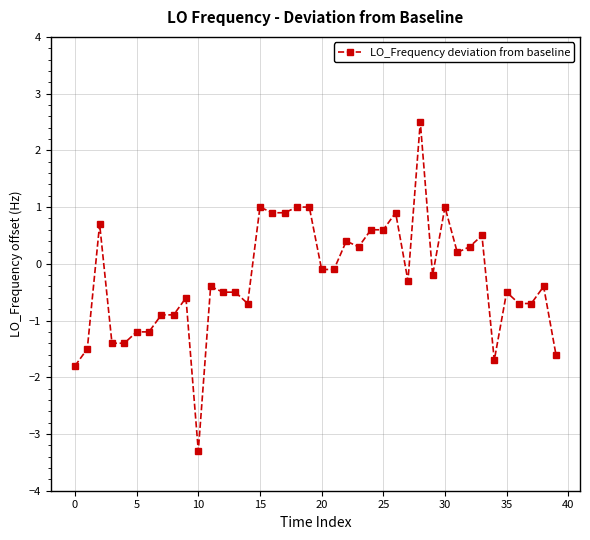

True or false: there are more than 1 points higher than both neighbors.

True